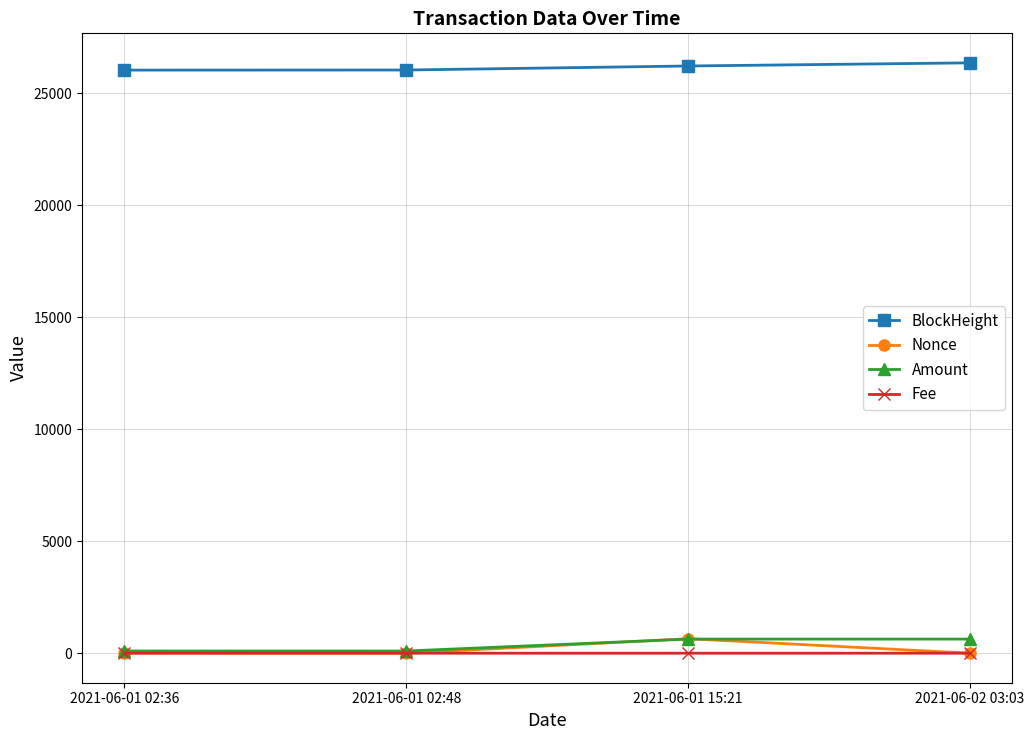

What is the total value across all series at 2021-06-01 02:48?

26139.0